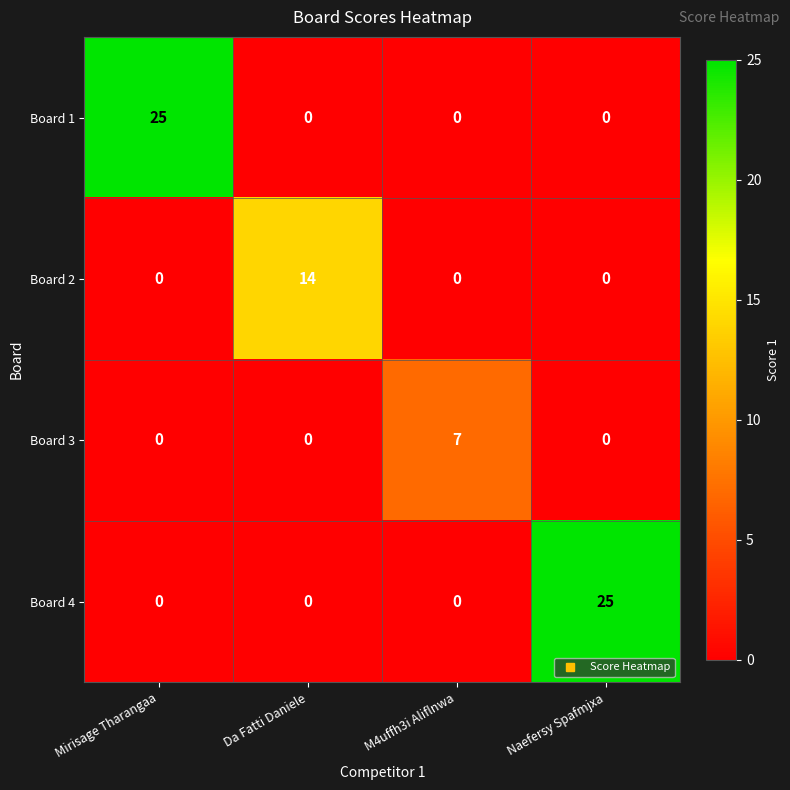

How many Board 1 values are between 0 and 25?

4